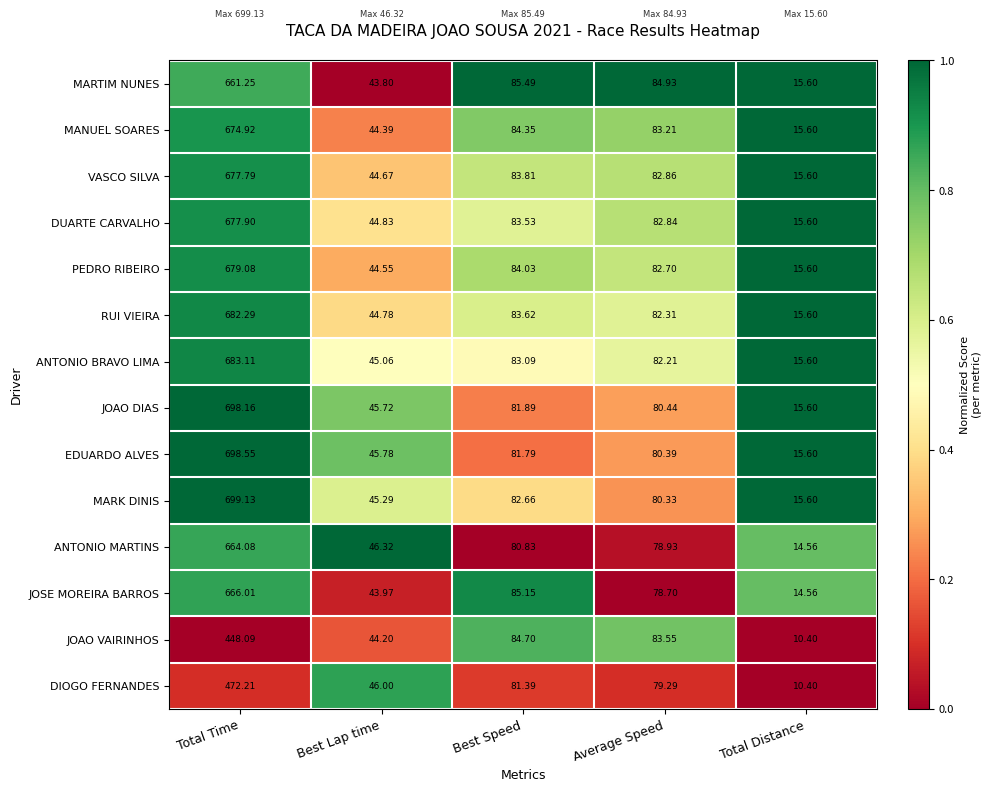

At which category is the sum across all series the highest?

Total Time